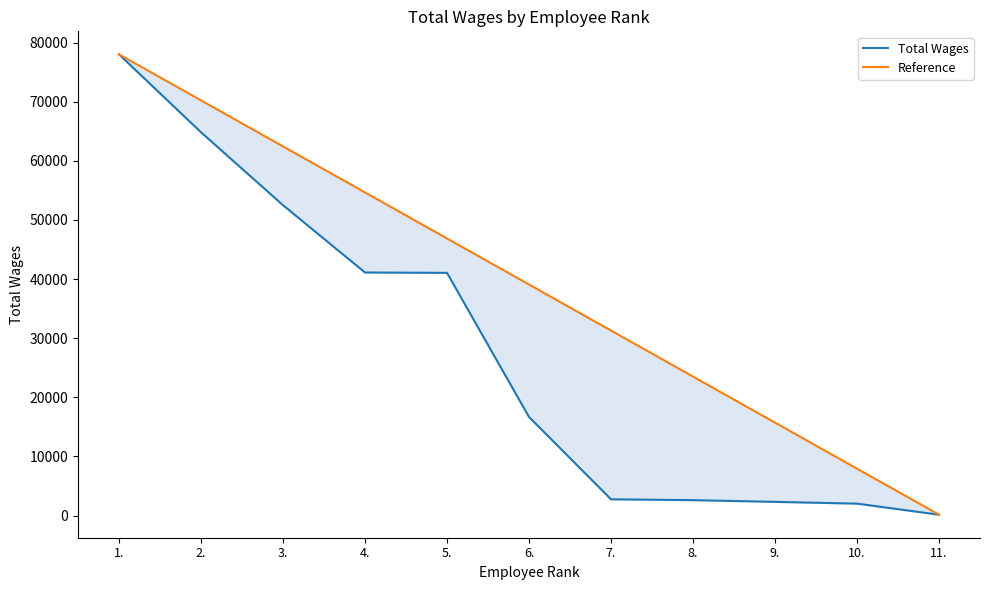

True or false: Reference has a value of 31288.8 at 7..

True